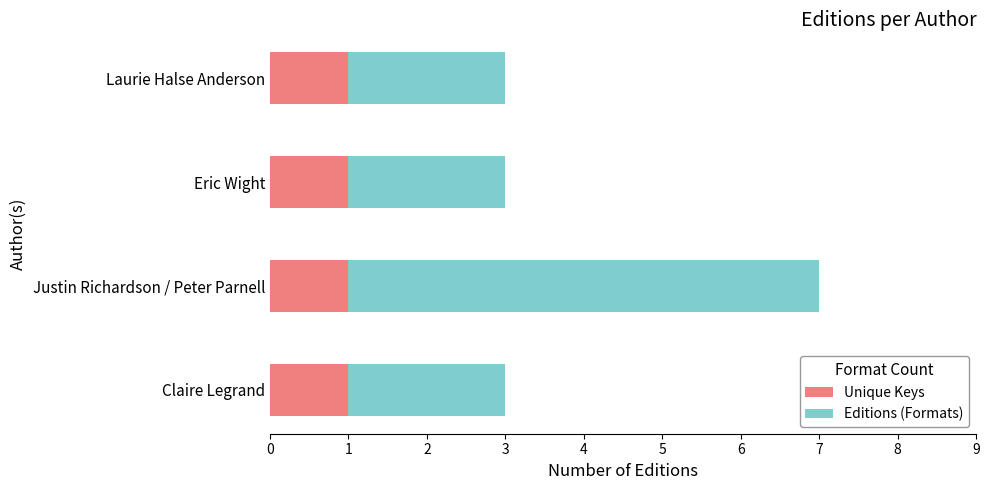

What is the total value across all series at Justin Richardson / Peter Parnell?

7